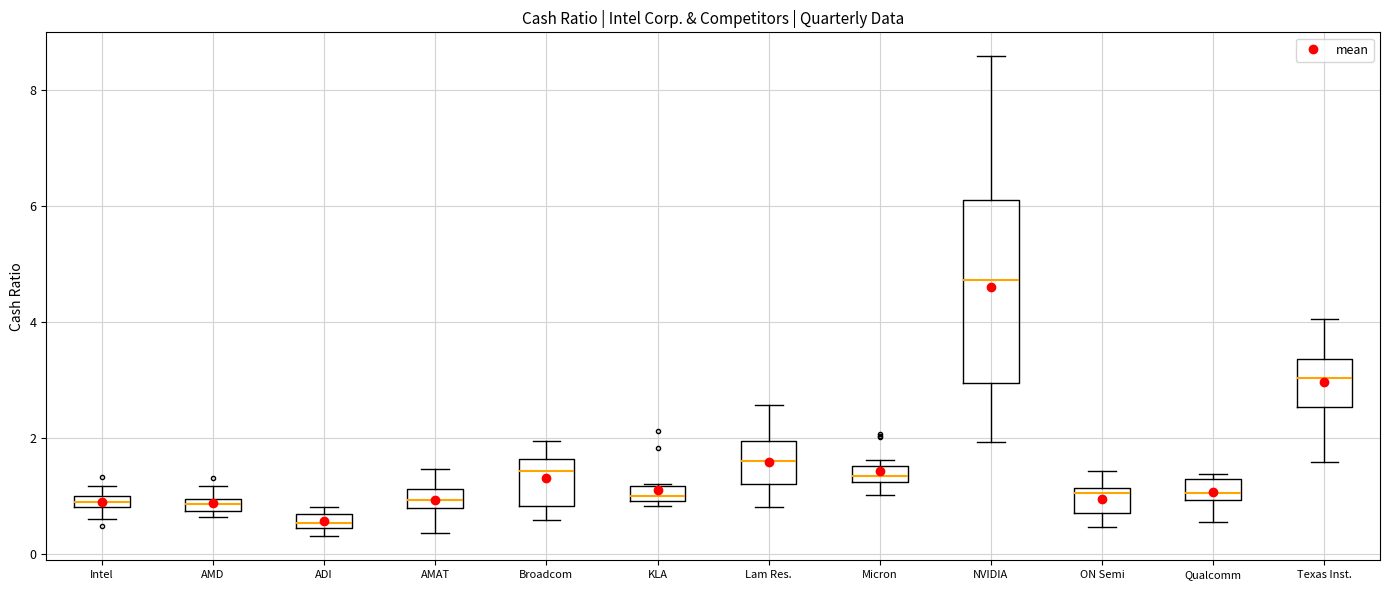

Which box's median line is the highest?

NVIDIA